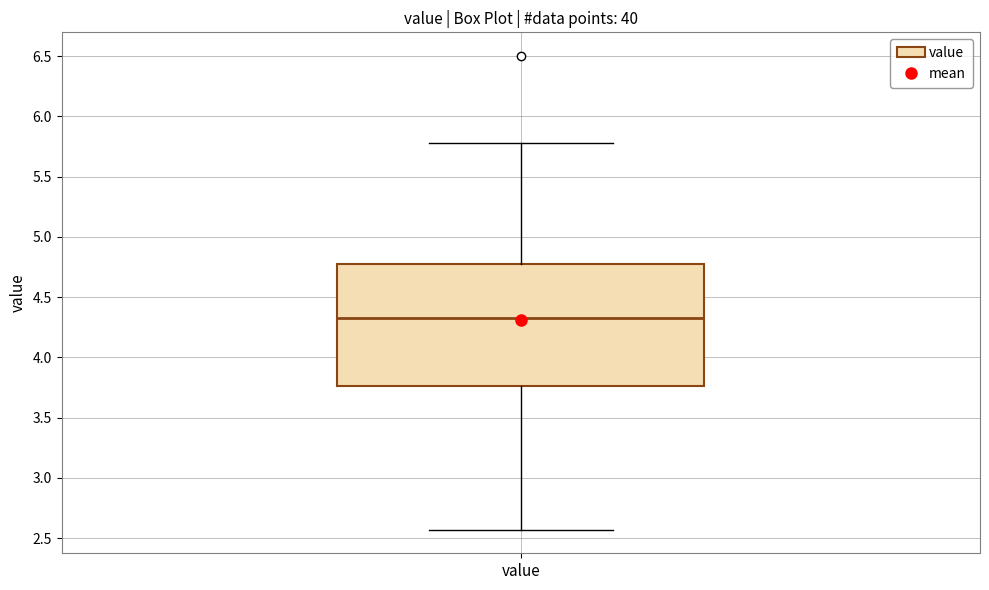

Read this box plot against the y-axis: the position of the median line, the range covered by the box, and the ends of both whiskers. The values are not printed on the chart, so give them approximately, as read against the axis.

median 4.35, box 3.75 to 4.75, whiskers 2.55 to 5.80